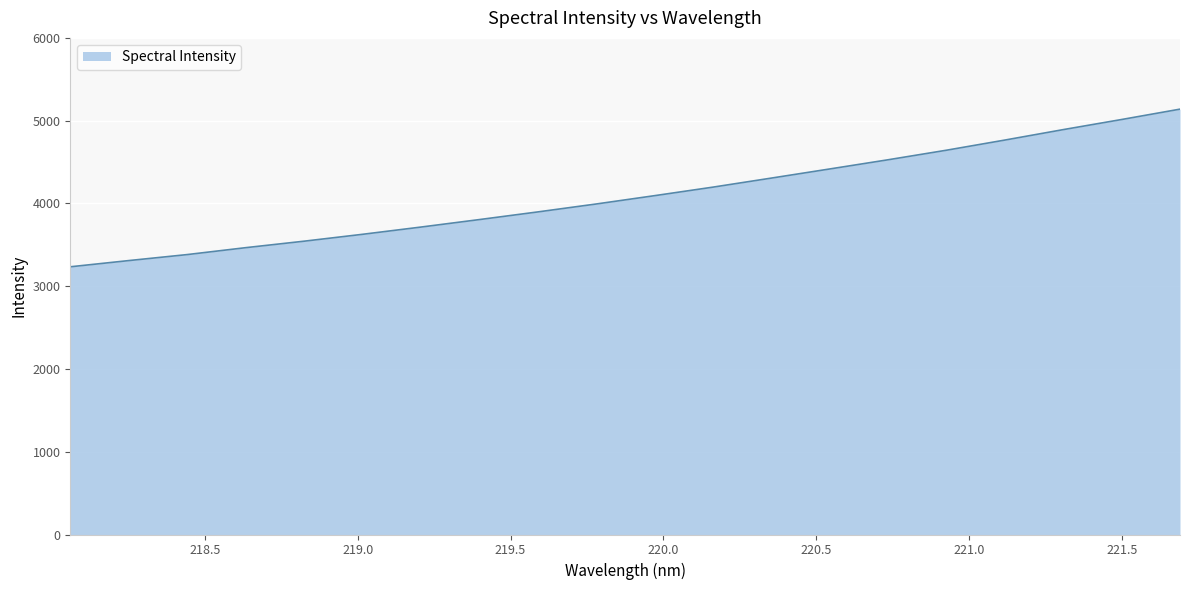

Does the chart have visible grid lines?

Yes